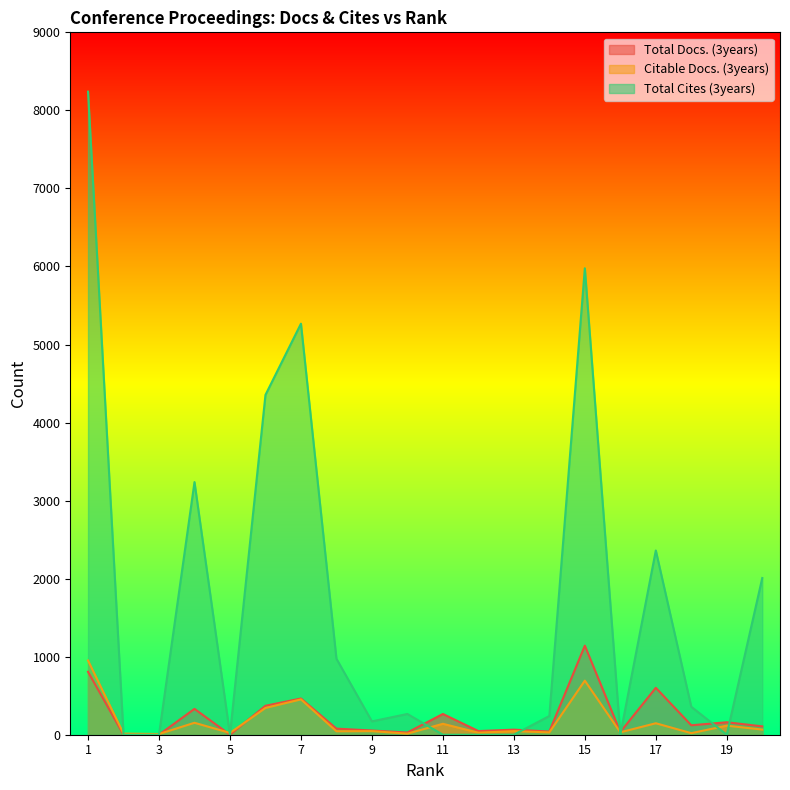

At how many categories does at least one series exceed 3619?

4